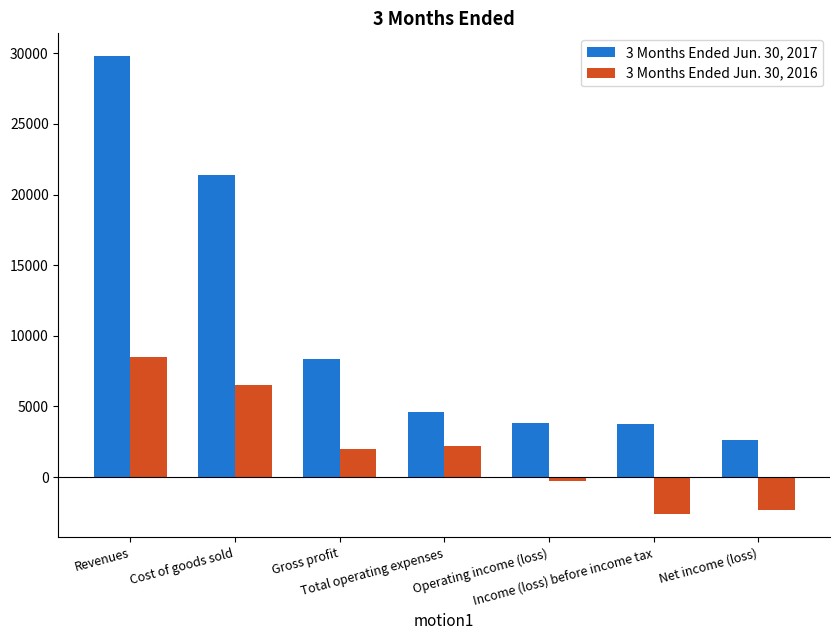

The 3 Months Ended Jun. 30, 2016 series shows 3884 at Total operating expenses. True or false?

False